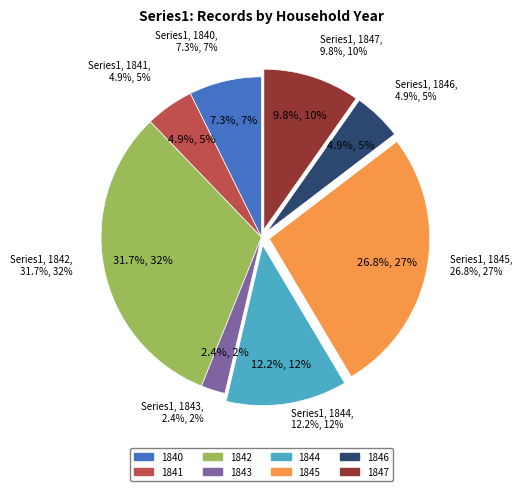

Does any single category account for the majority?

No